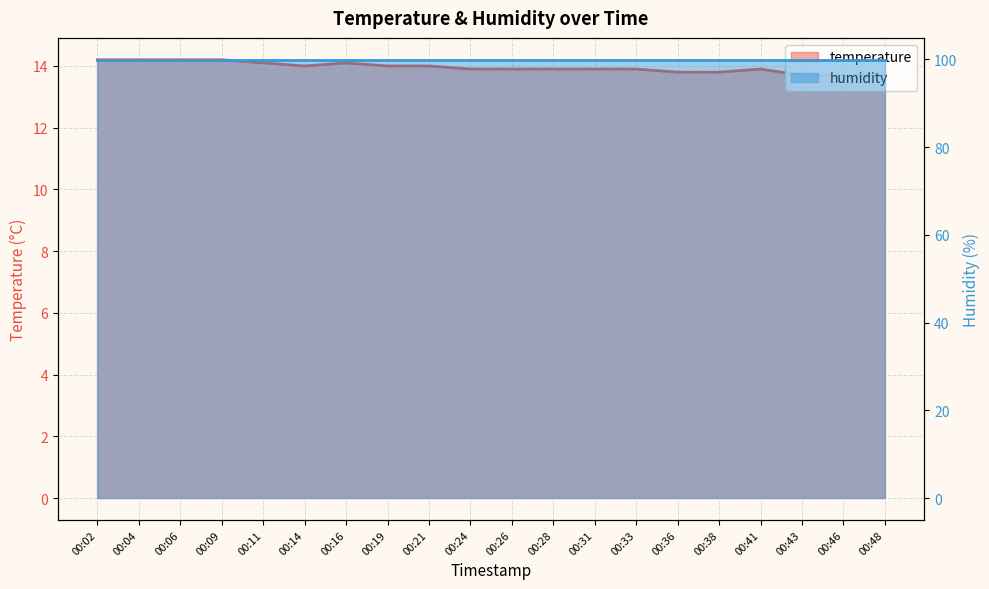

At which category does the chart reach its minimum across all series?

00:43